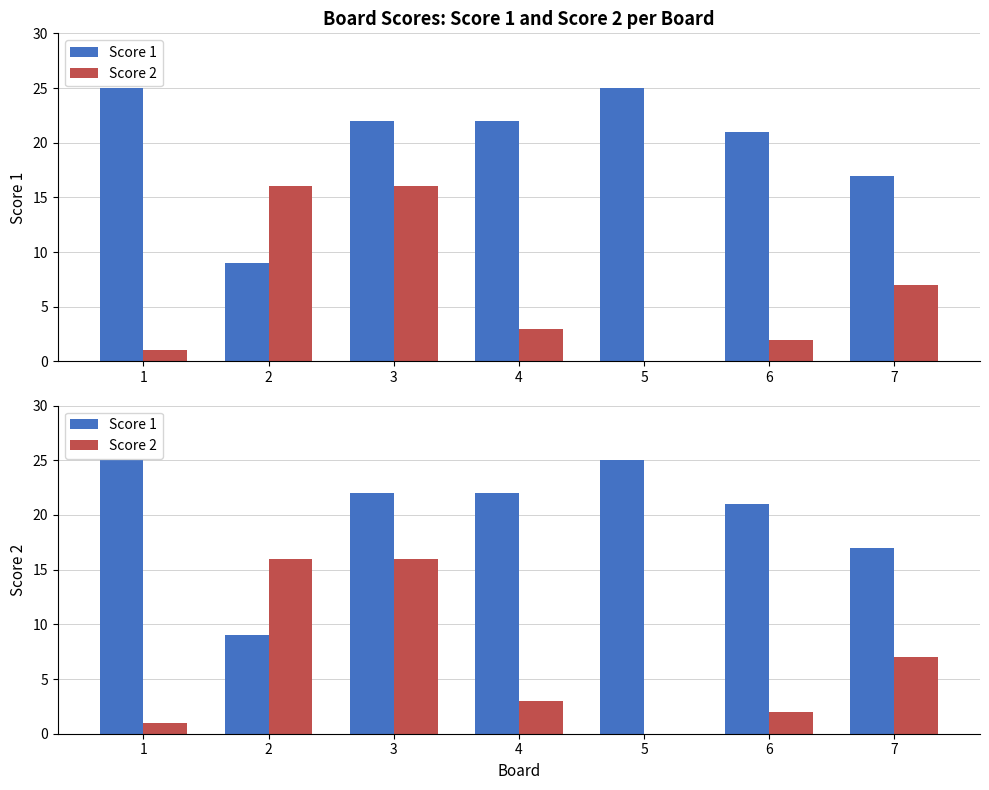

Between 3 and 4, which is larger?

3